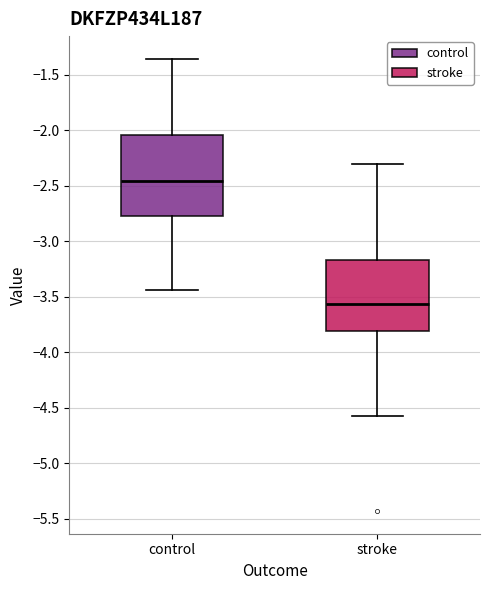

Where is the lower edge of the box for control on the y-axis? The values are not printed on the chart, so give them approximately, as read against the axis.

-2.75